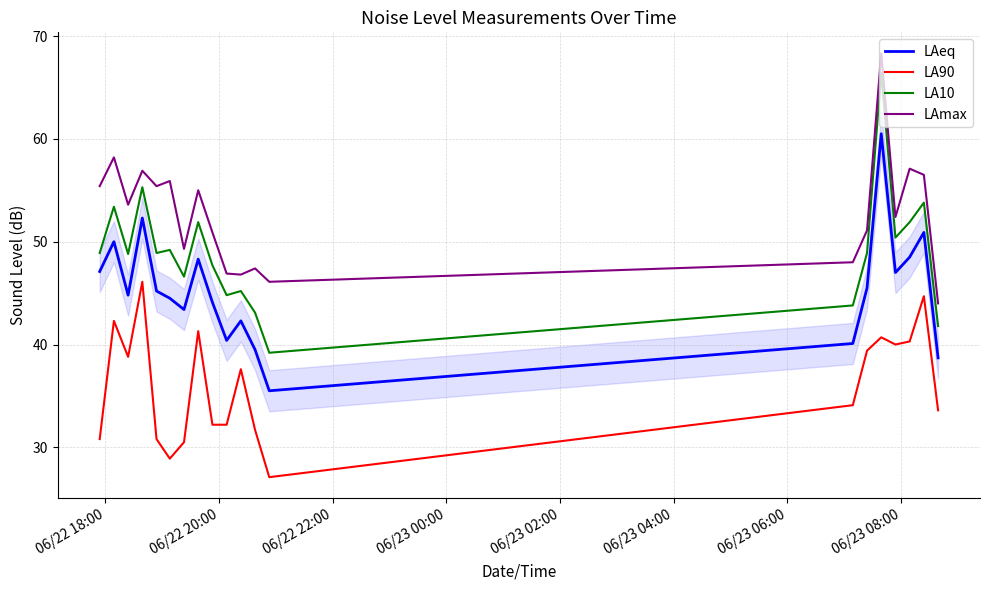

What is the lowest value of the LA90 series?

27.1